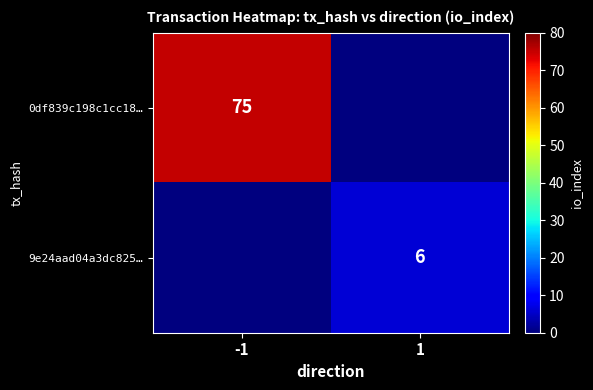

Is the value of 9e24aad04a3dc825… at 1 greater than the value of 0df839c198c1cc18… at -1?

No